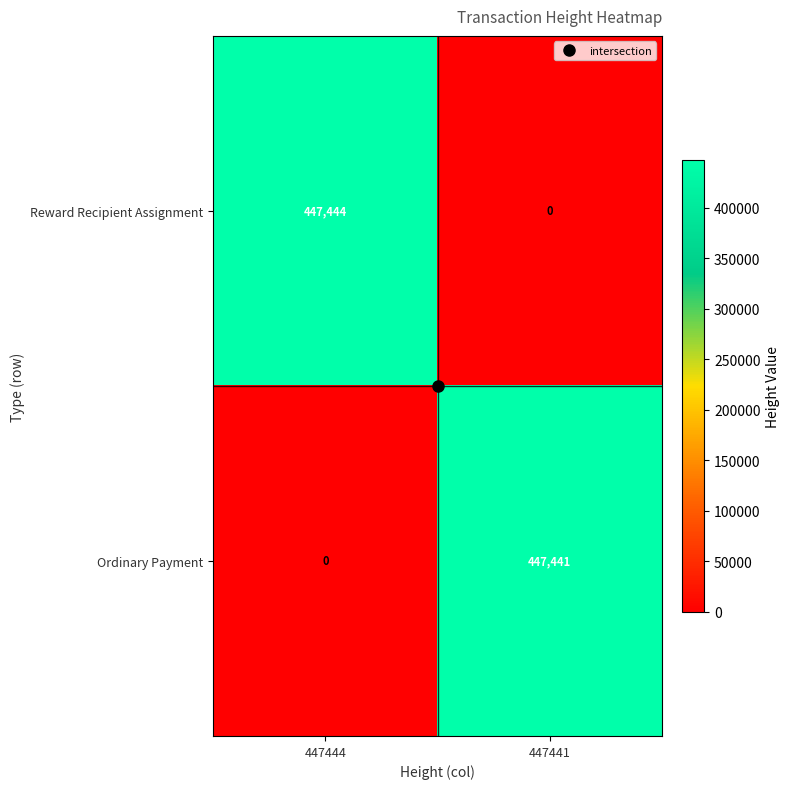

Which category has the lowest value in the Ordinary Payment series?

447444